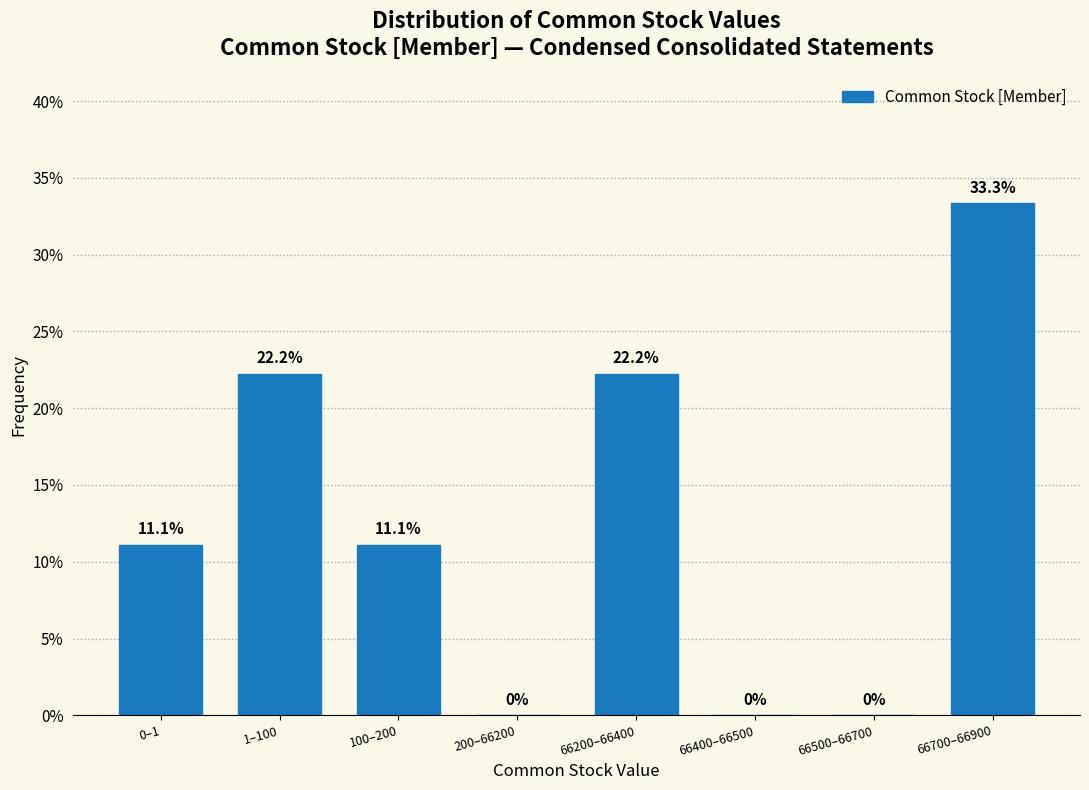

Reading left to right, extract all data points from this chart.

0–1=11.1	1–100=22.2	100–200=11.1	200–66200=0.0	66200–66400=22.2	66400–66500=0.0	66500–66700=0.0	66700–66900=33.3